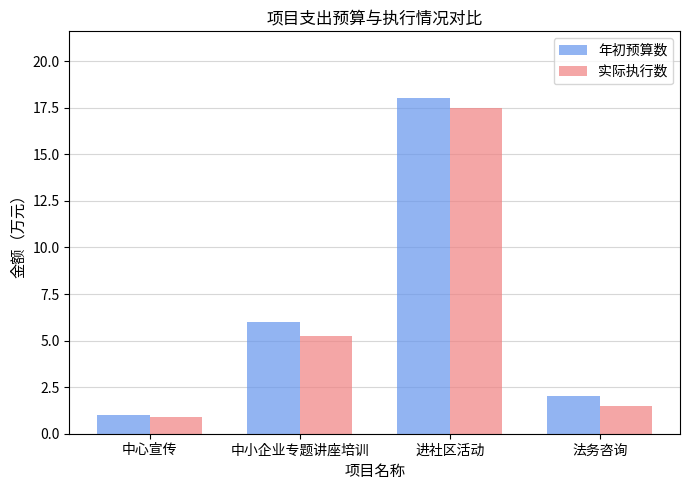

What is the sum of the 实际执行数 values at 中心宣传 and 中小企业专题讲座培训?

6.1